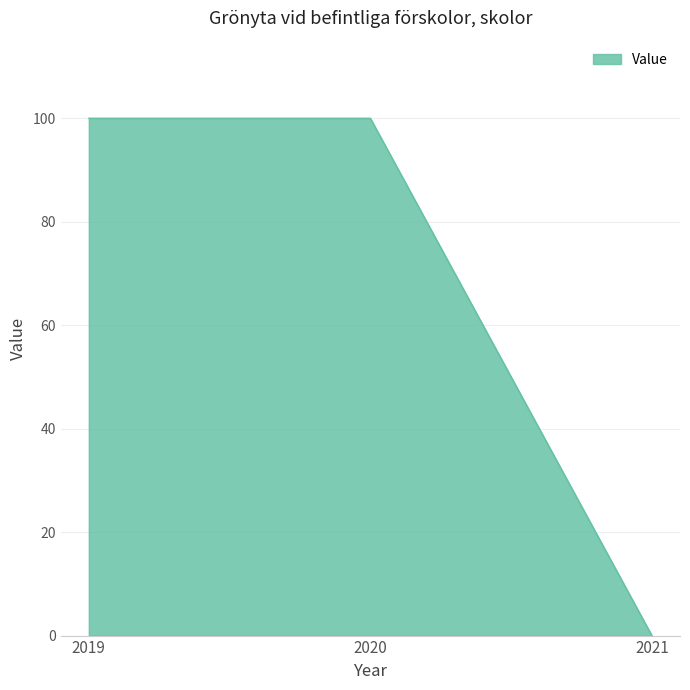

What is the change in value from 2020 to 2021?

-100